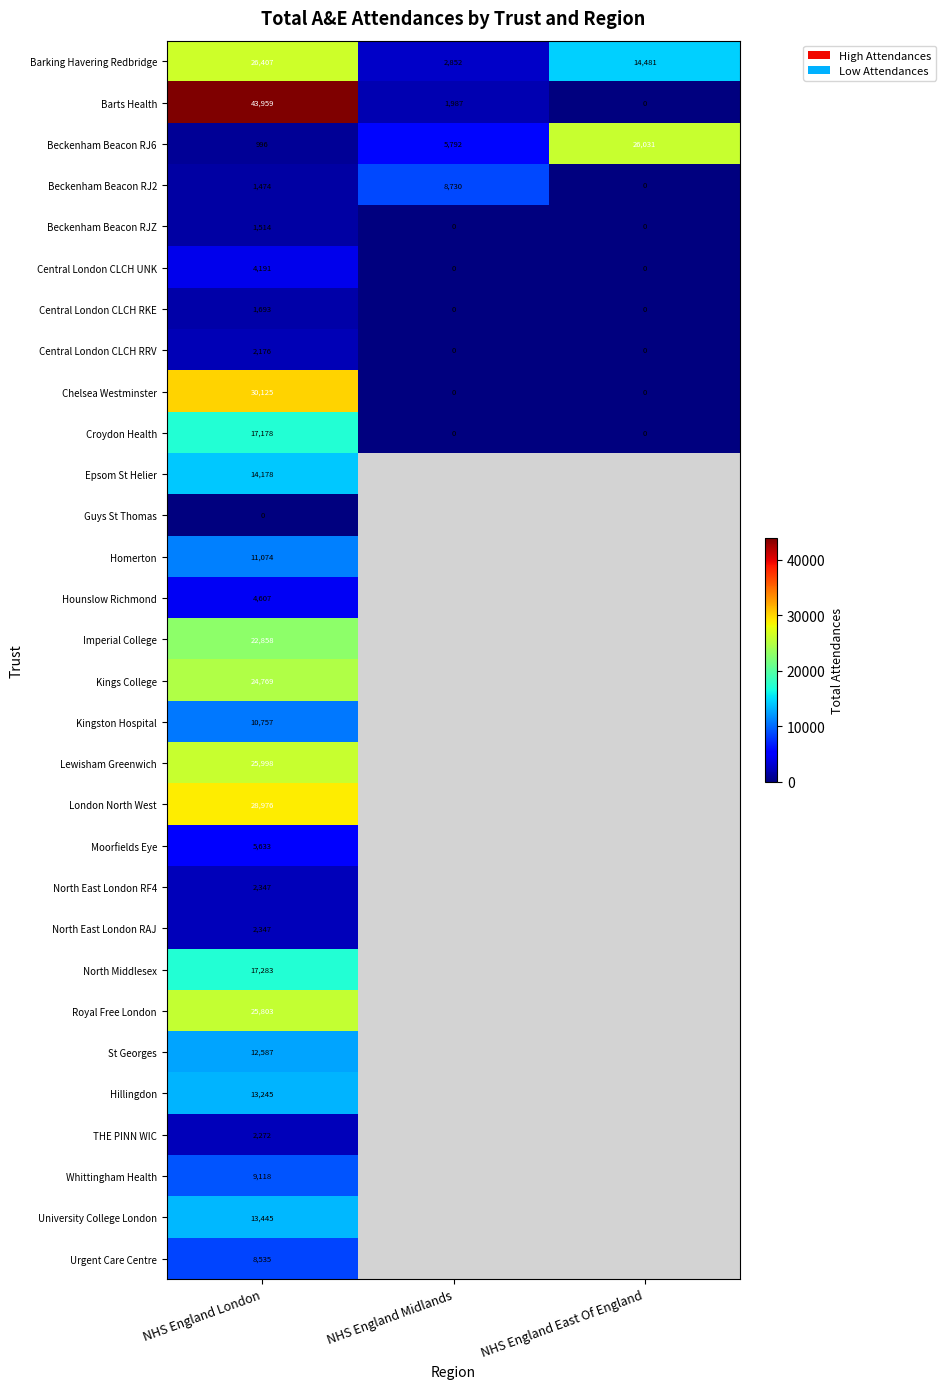

The value of Barts Health at NHS England London is 24711. True or false?

False